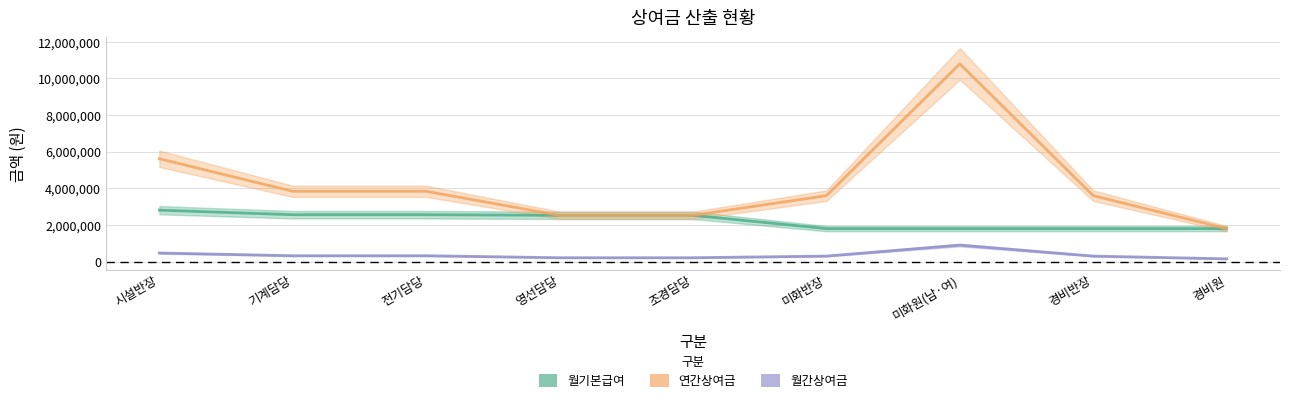

Reading left to right, extract all data points from this chart.

월기본급여: 시설반장=2807915	기계담당=2559205	전기담당=2559205	영선담당=2525138	조경담당=2525138	미화반장=1799908	미화원(남·여)=1799908	경비반장=1799908	경비원=1799908
연간상여금: 시설반장=5615830	기계담당=3838807	전기담당=3838807	영선담당=2525138	조경담당=2525138	미화반장=3599816	미화원(남·여)=10799448	경비반장=3599816	경비원=1799908
월간상여금: 시설반장=467985	기계담당=319900	전기담당=319900	영선담당=210428	조경담당=210428	미화반장=299984	미화원(남·여)=899954	경비반장=299984	경비원=149992